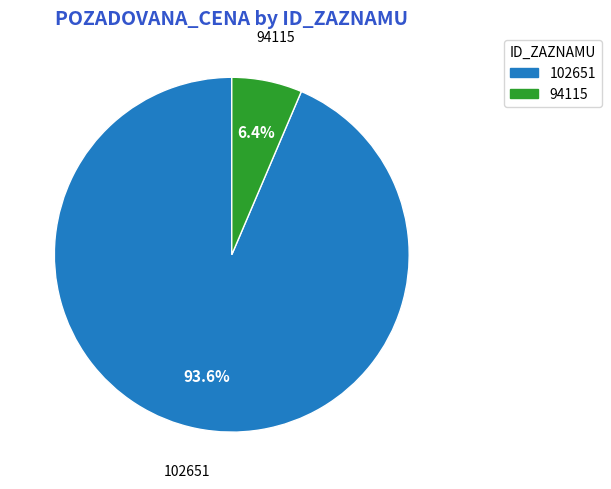

Is it true that 94115 is 6% of the pie?

True